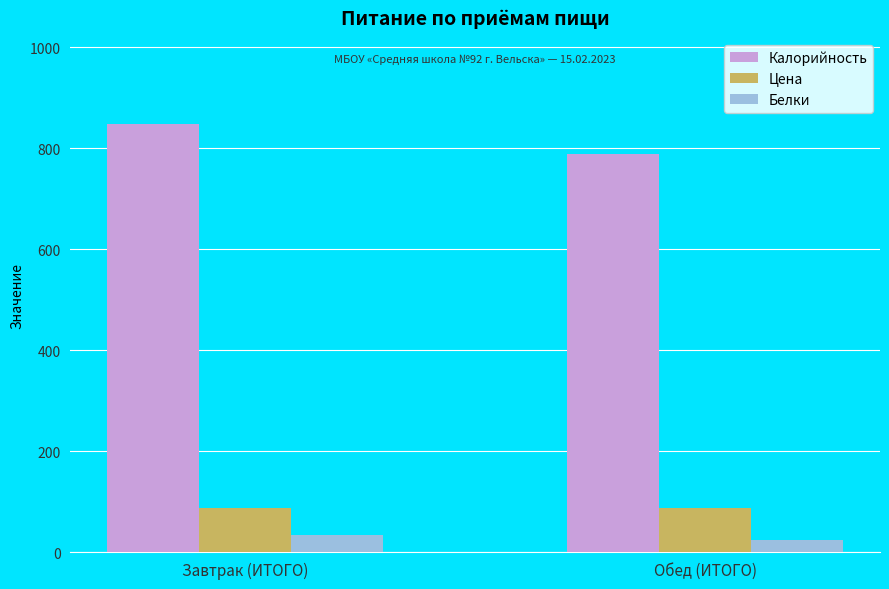

Reading right to left, extract all data points from this chart.

Калорийность: 789.4	848.5
Цена: 87.7	87.7
Белки: 24.2	33.0